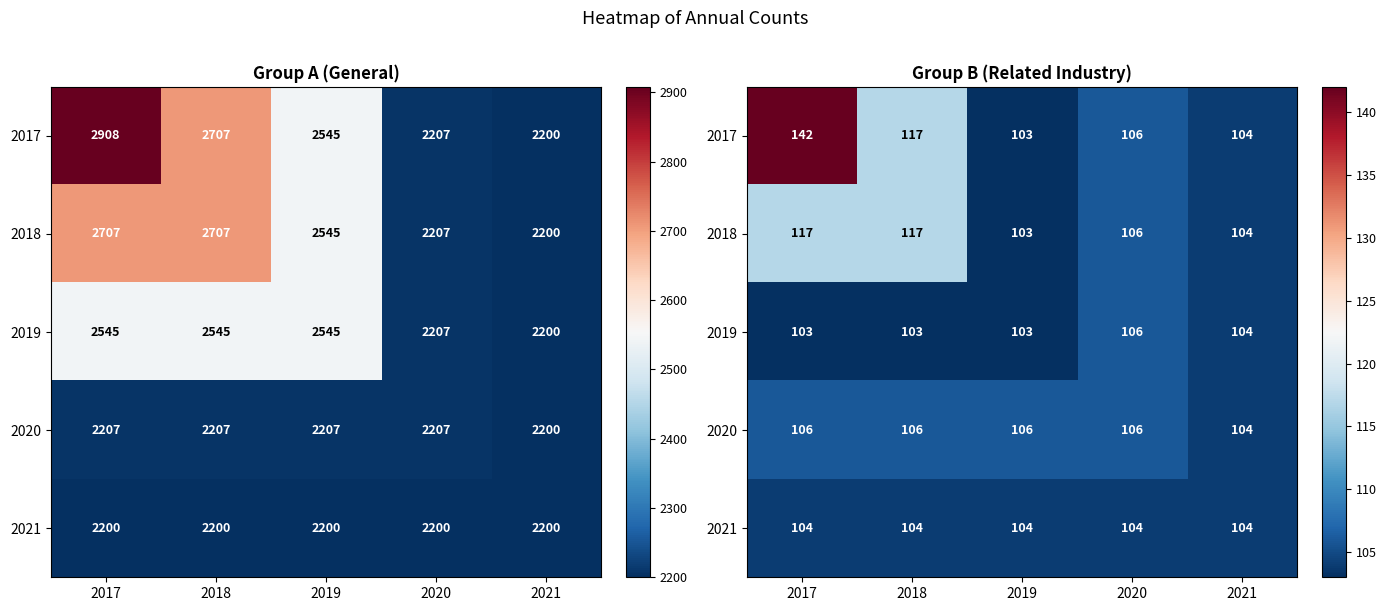

Is it true that 2018 equals 164 at 2019?

False